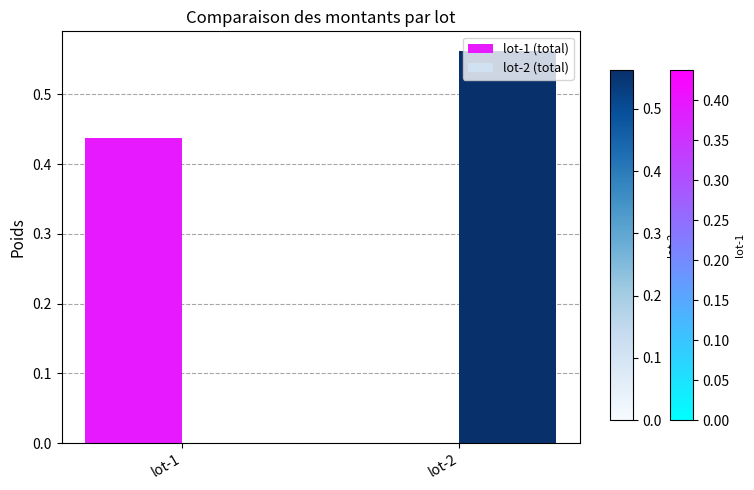

Between lot-1 and lot-2, which series saw the biggest shift?

lot-2 (total)